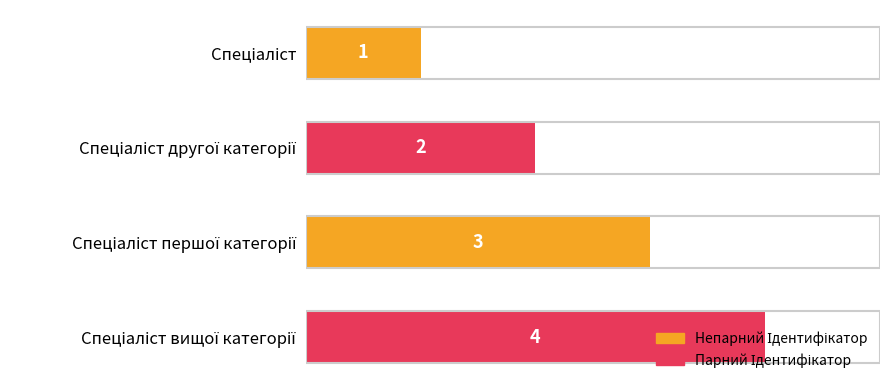

What is the sum of all values?

10